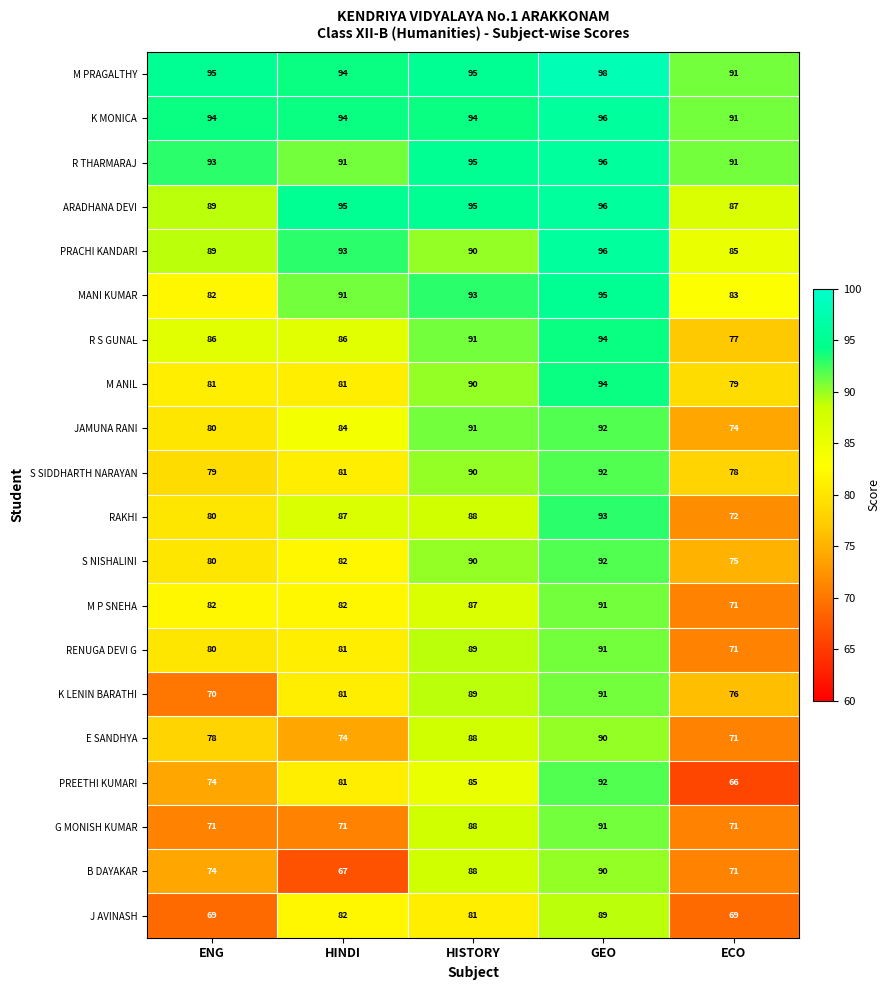

Rank the categories by PREETHI KUMARI value from lowest to highest.

ECO, ENG, HINDI, HISTORY, GEO